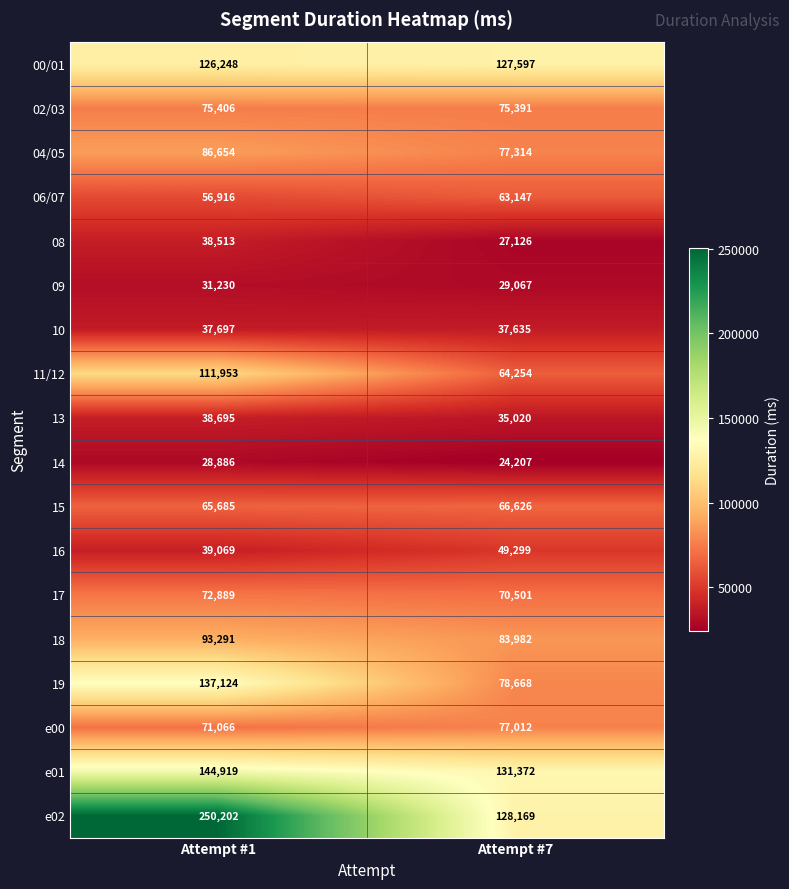

Is it true that e01 equals 239771 at Attempt #1?

False